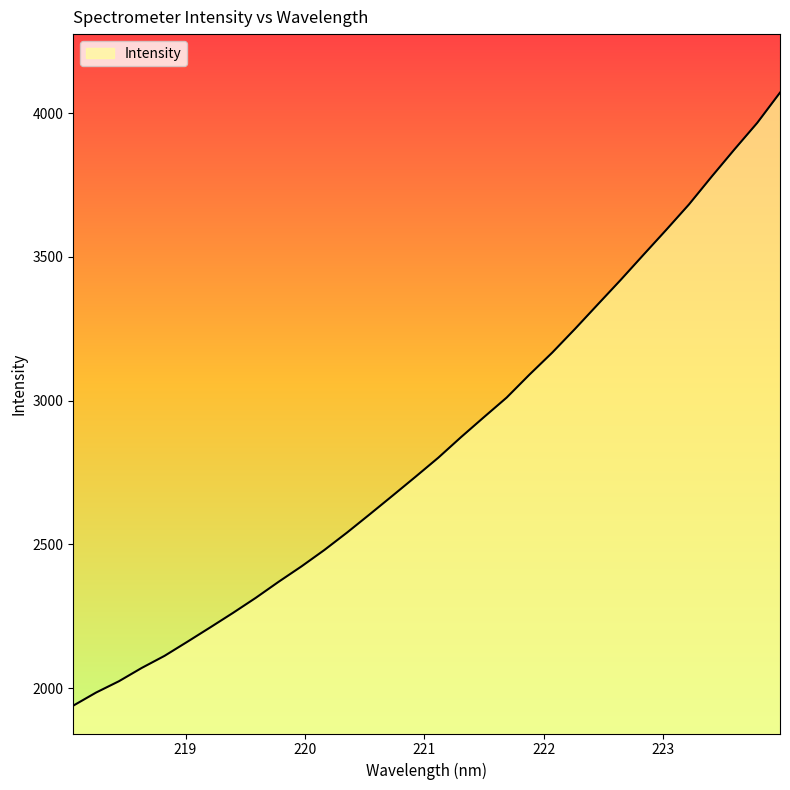

What is the difference between the second highest and second lowest values?

1981.7